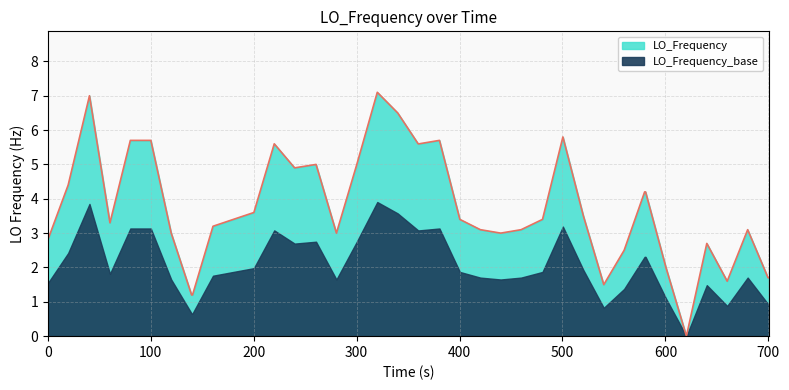

How many values exceed 3?

26